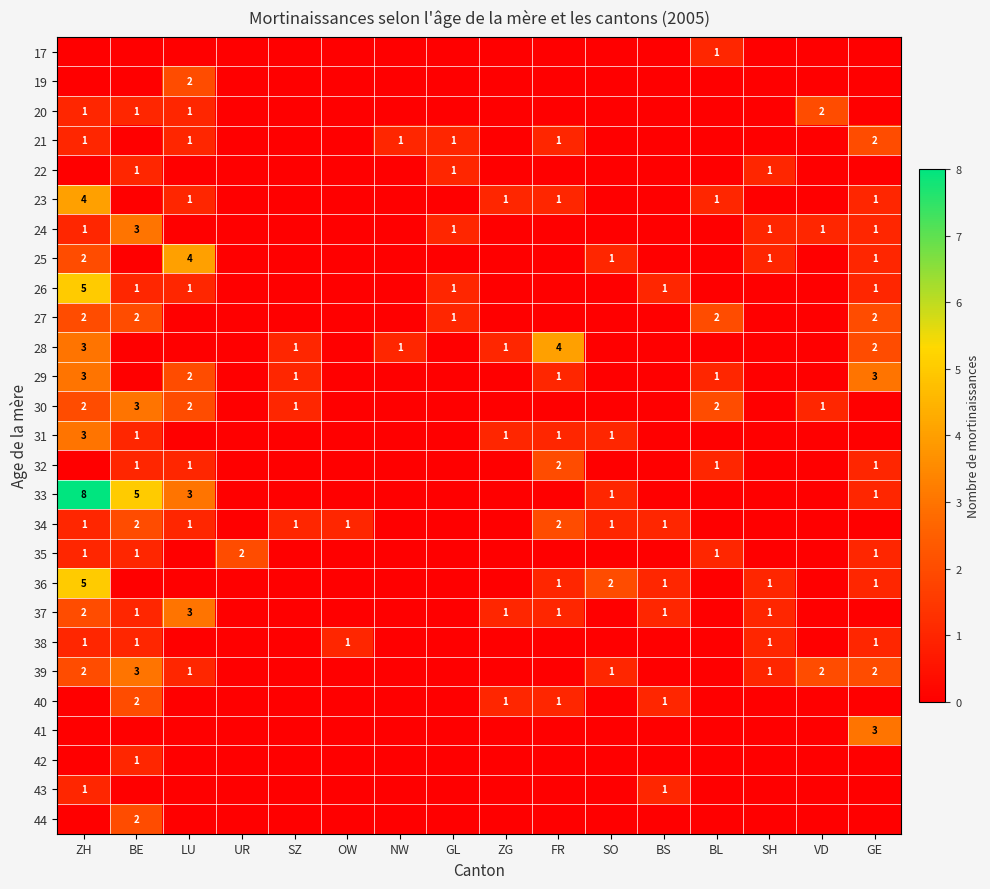

At which category is the sum across all series the highest?

ZH